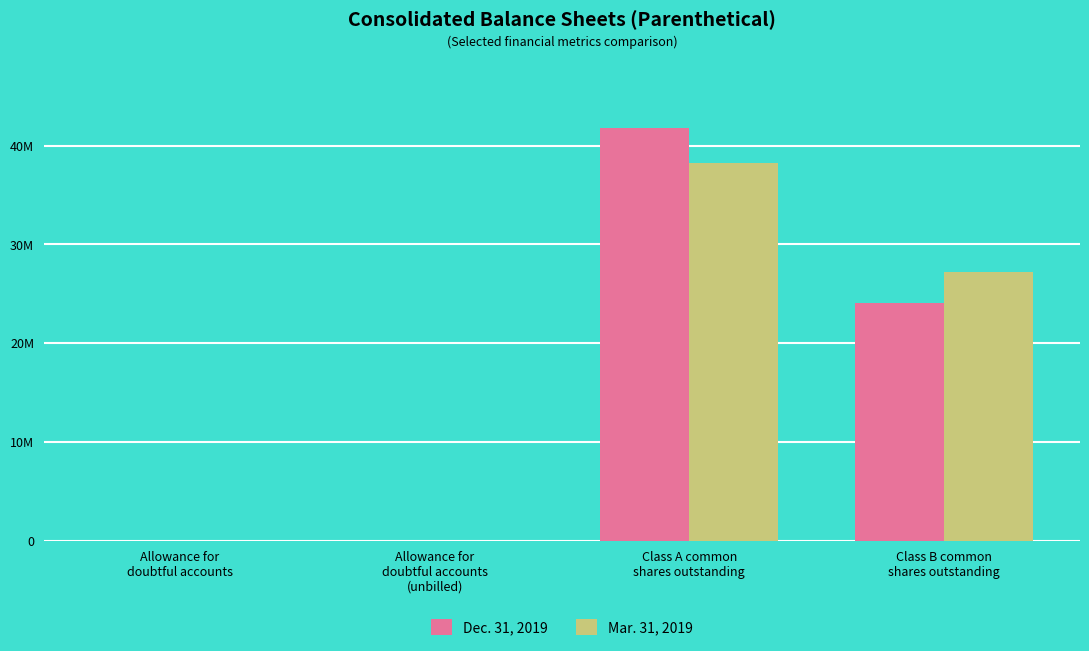

At which label does Mar. 31, 2019 reach its minimum?

Allowance for
doubtful accounts
(unbilled)